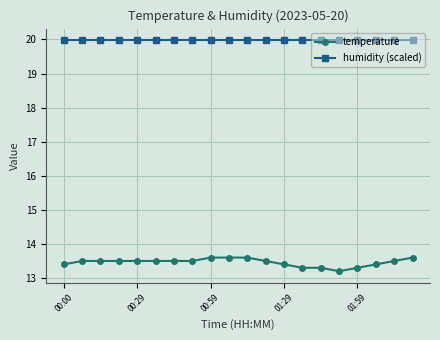

What is the minimum value shown in the chart?

13.2